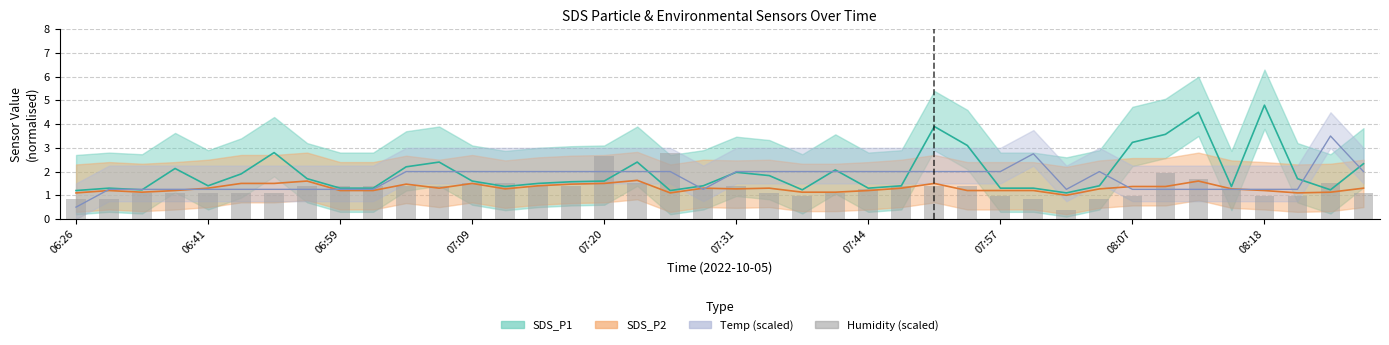

What is the total value across all series at 35?

5.1